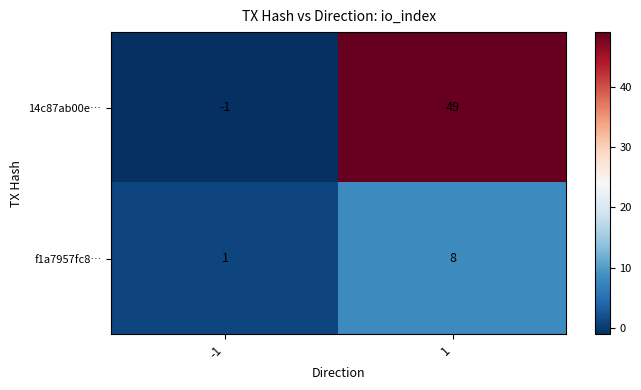

True or false: 14c87ab00e… has a value of -2 at -1.

False